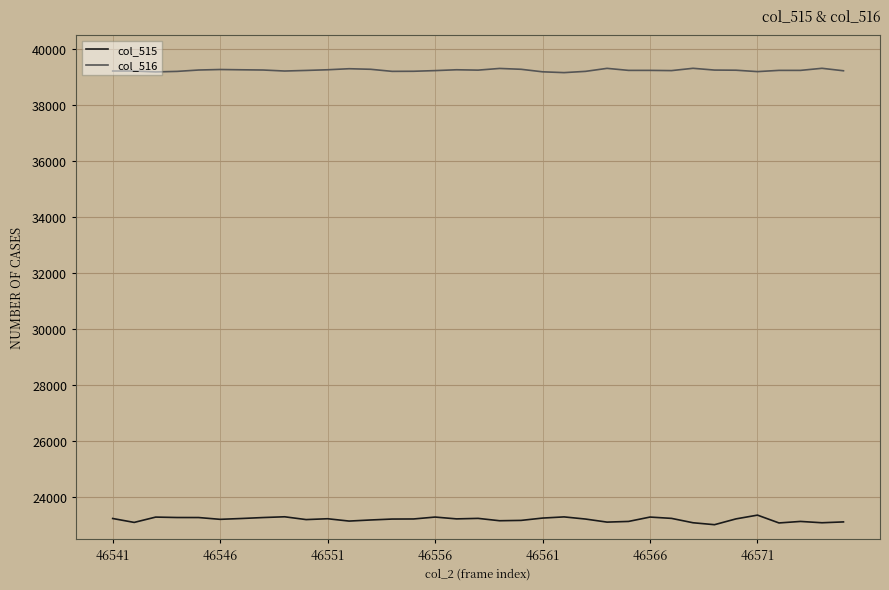

Does the chart display data point markers on the line(s)?

No